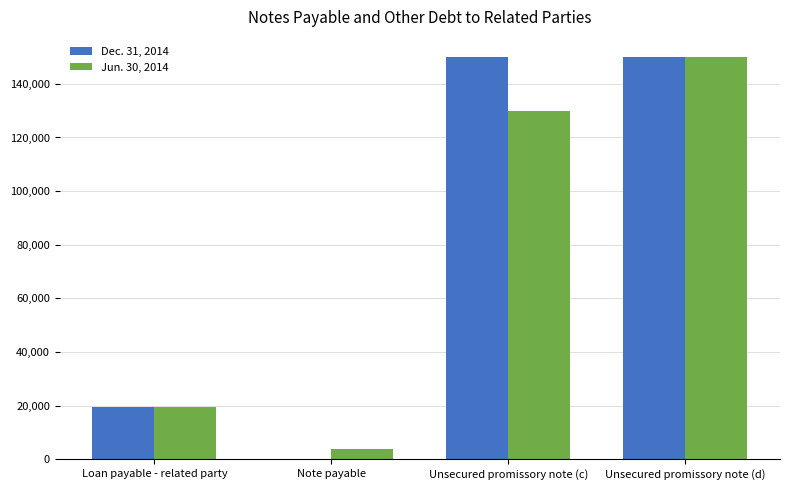

Count the Dec. 31, 2014 values in the range 19508 to 150000.

3